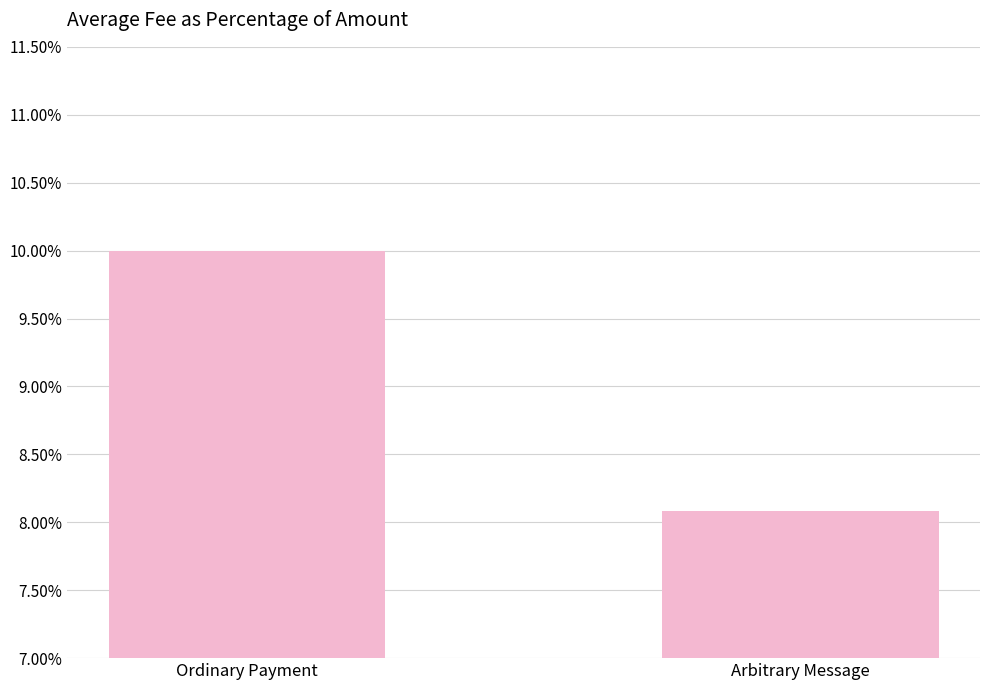

What position from the left is Ordinary Payment?

1